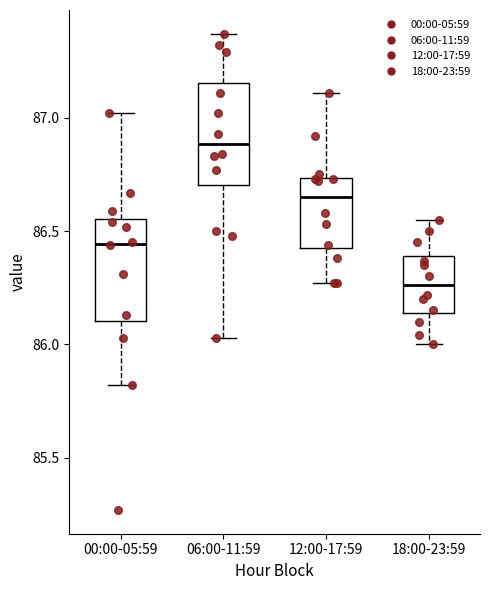

Where is the upper edge of the box for 00:00-05:59 on the y-axis? The values are not printed on the chart, so give them approximately, as read against the axis.

86.55